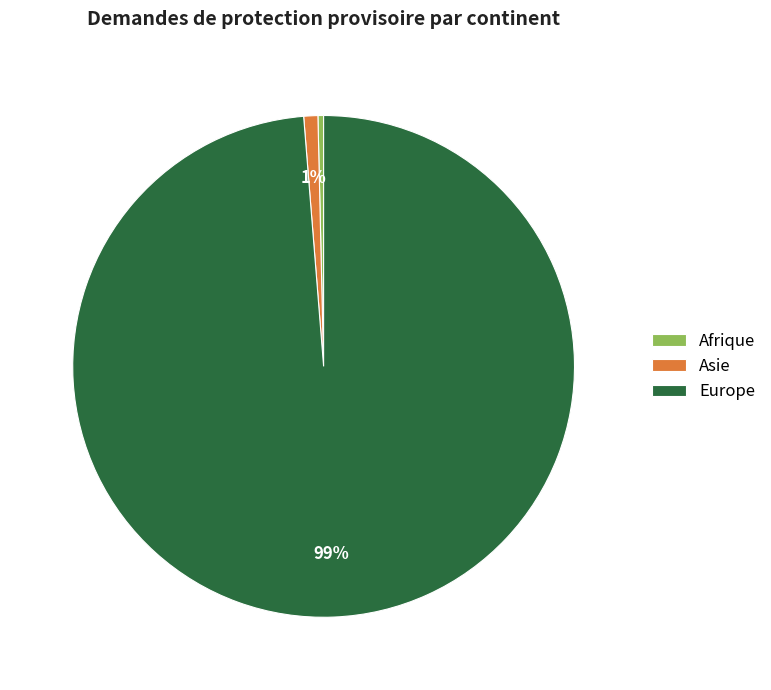

Which category accounts for the majority?

Europe